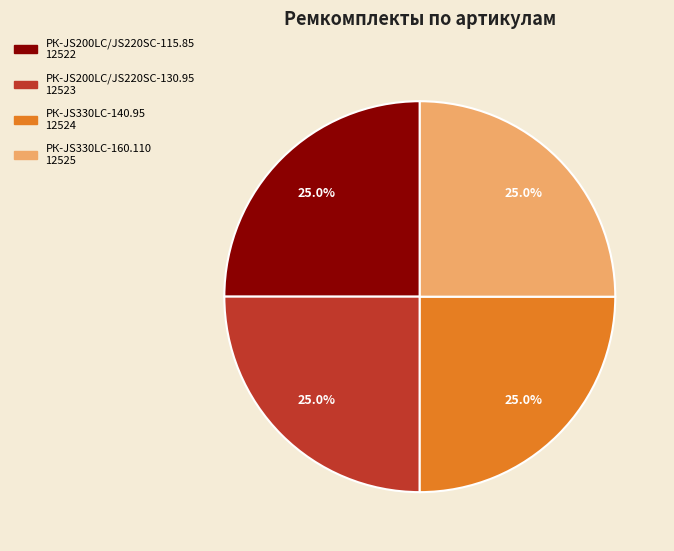

What is the total percentage of РК-JS200LC/JS220SC-130.95 and РК-JS330LC-160.110?

50.0%